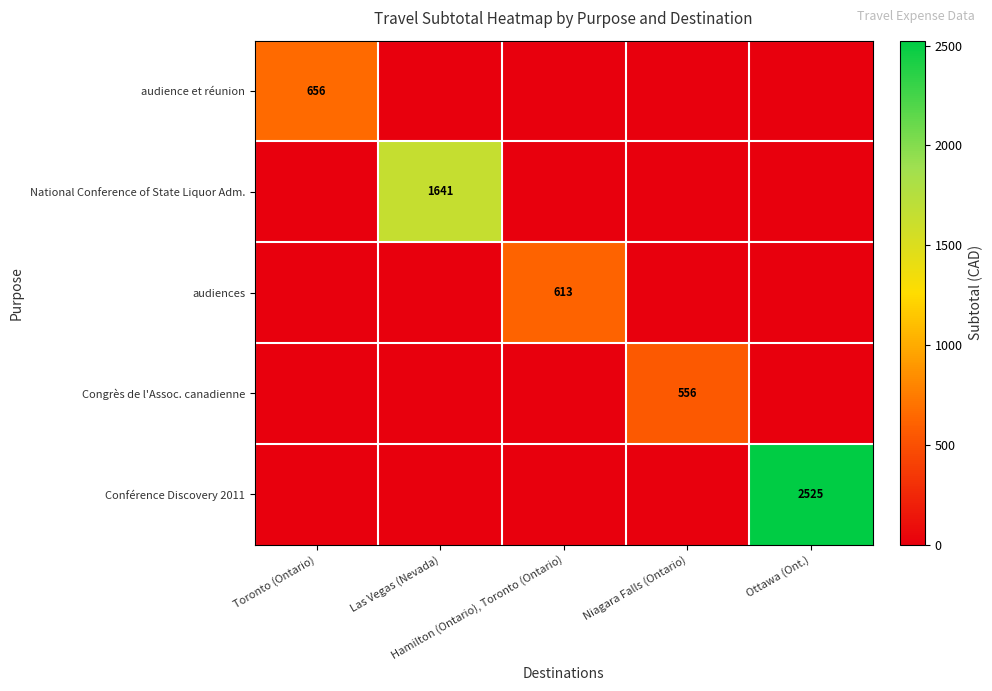

What is the spread (max minus min) of values at Toronto (Ontario)?

655.6